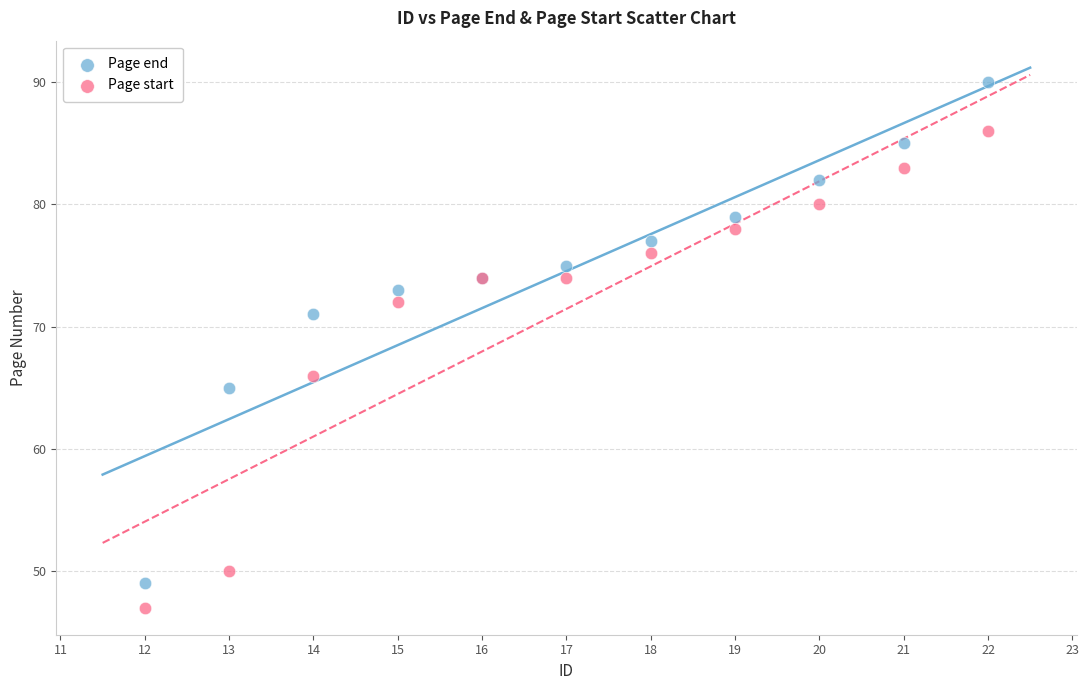

Which series has the widest spread of Y values?

Page end